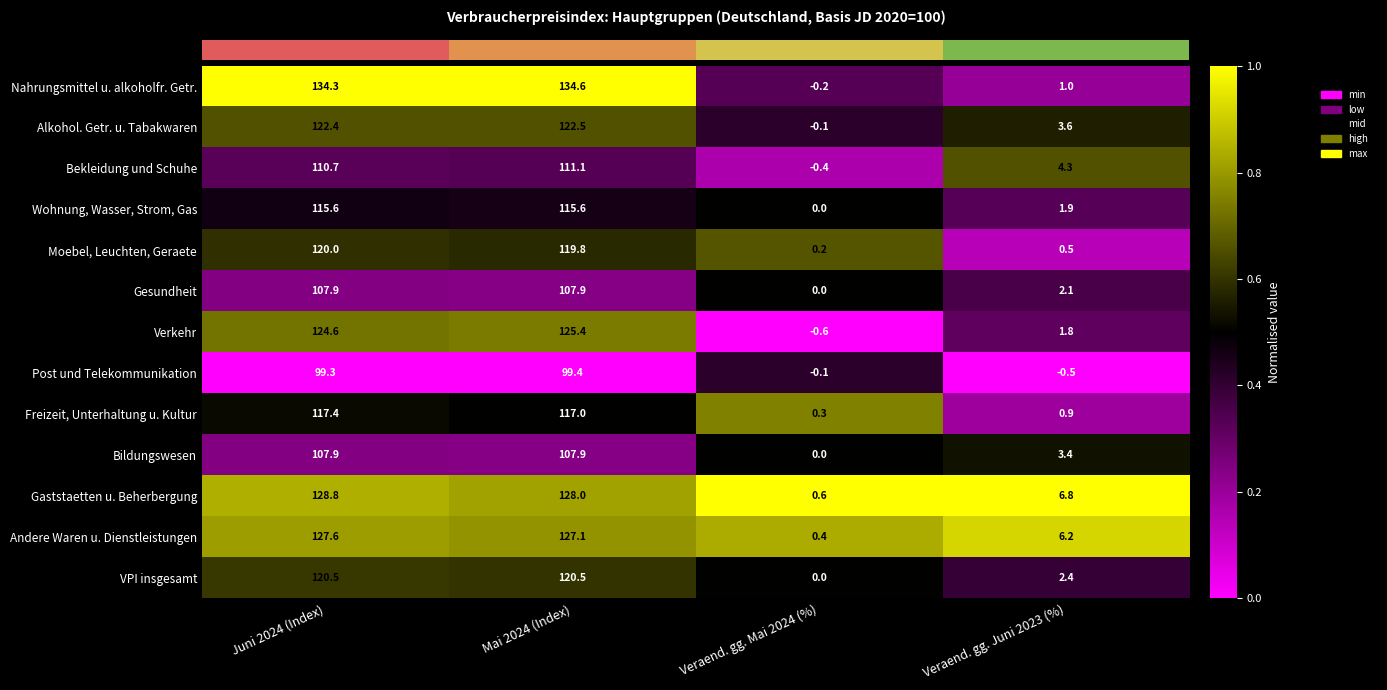

What is the sum of all Post und Telekommunikation values?

198.1